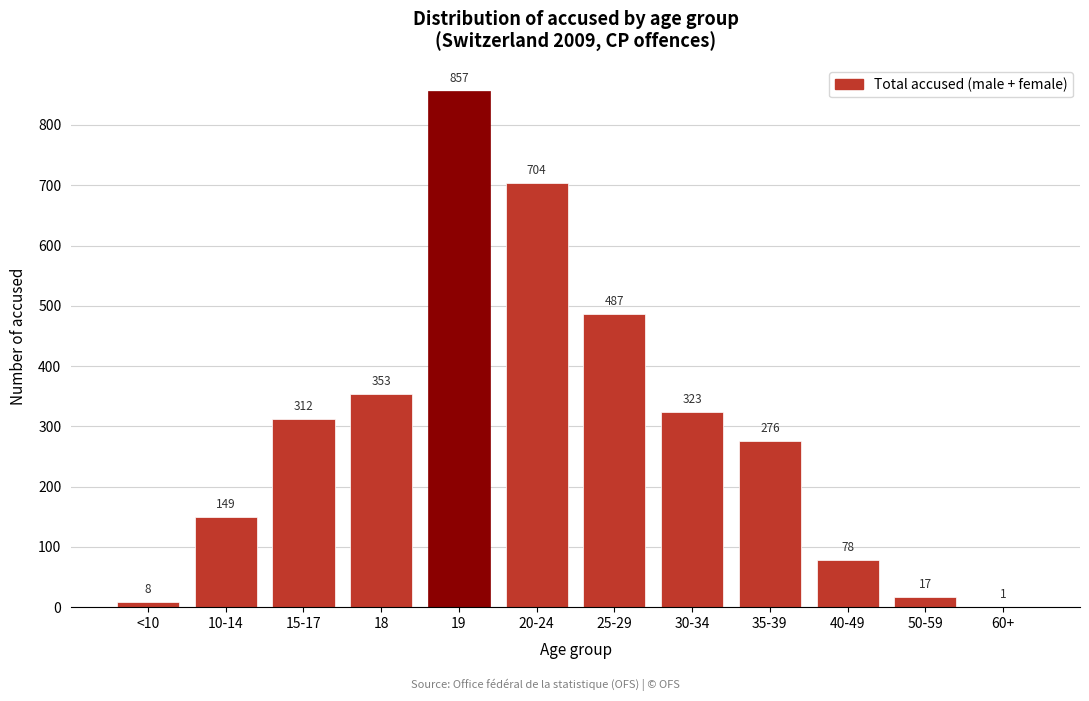

Reading left to right, extract all data points from this chart.

<10=8	10-14=149	15-17=312	18=353	19=857	20-24=704	25-29=487	30-34=323	35-39=276	40-49=78	50-59=17	60+=1